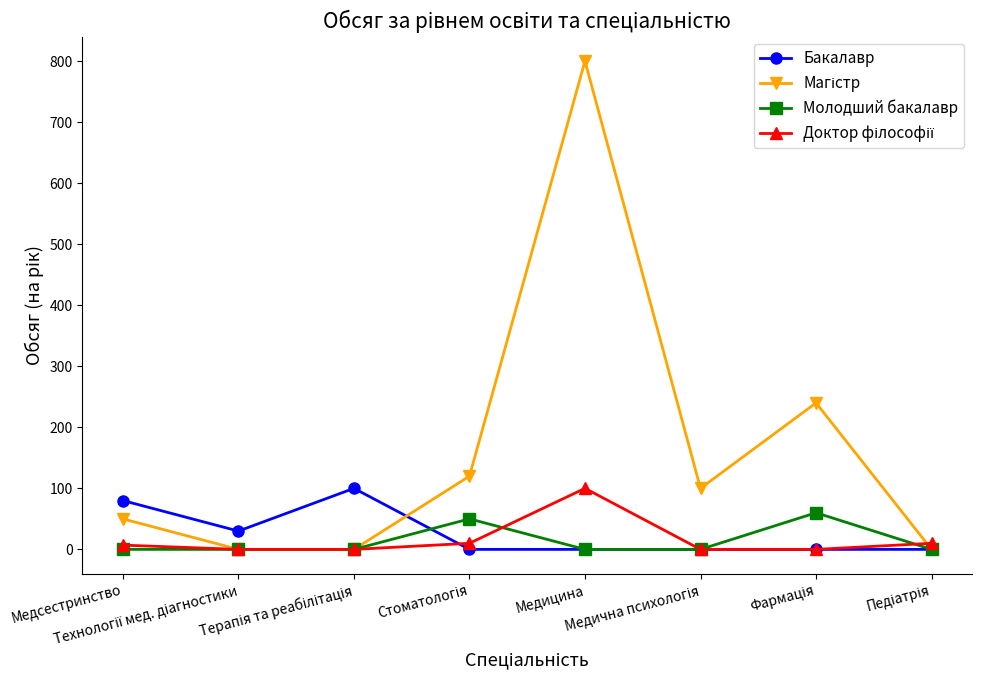

True or false: Молодший бакалавр has more than 0 interior local peaks.

True